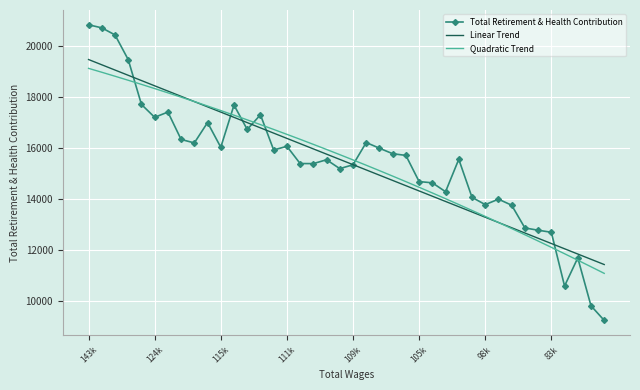

What is the difference between the maximum and minimum values in the Quadratic Trend series?

8049.1